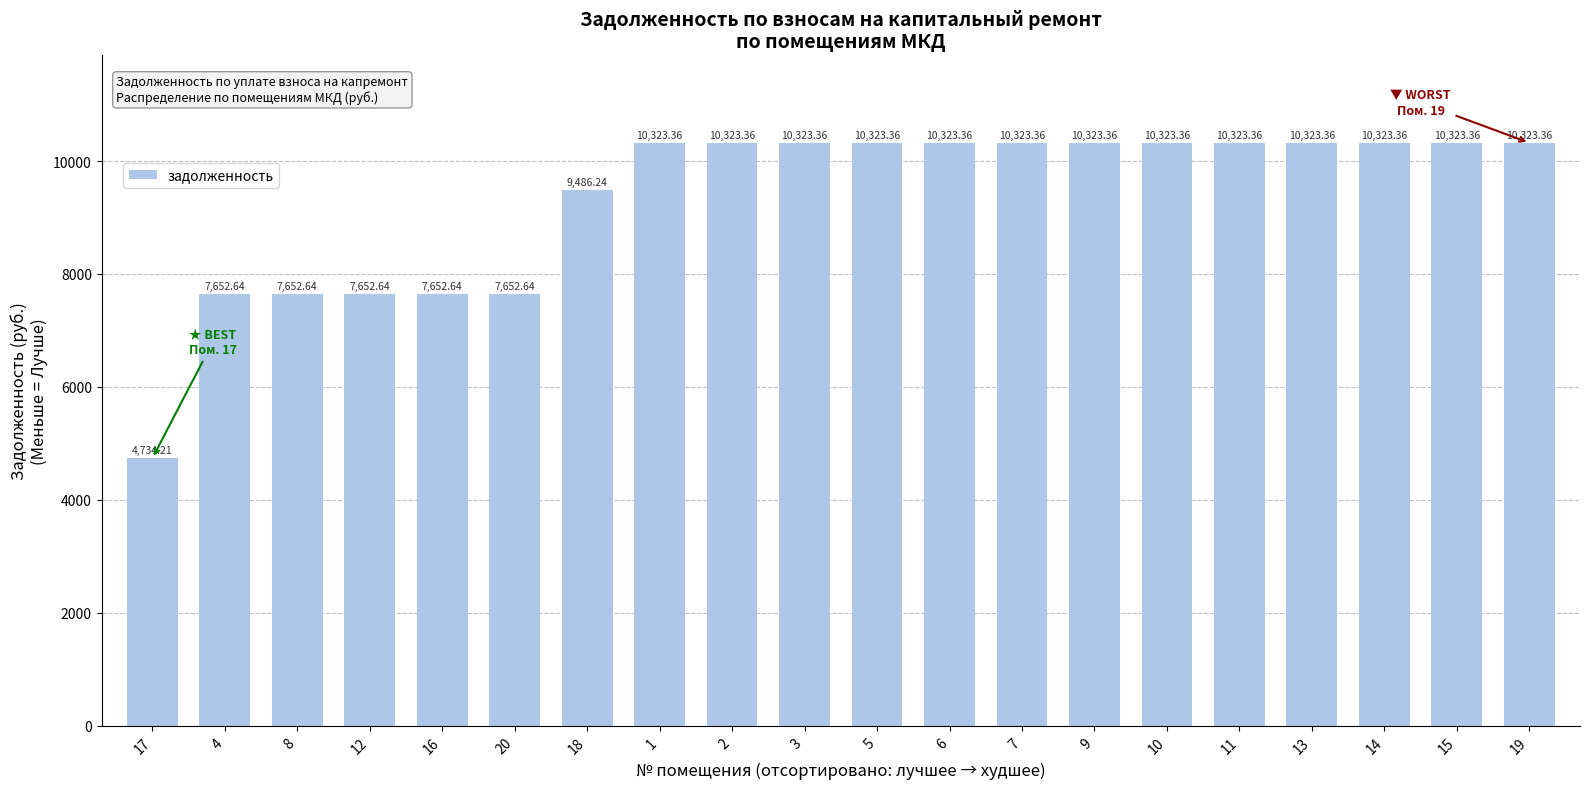

What is the label of the 13th bar from the right?

1